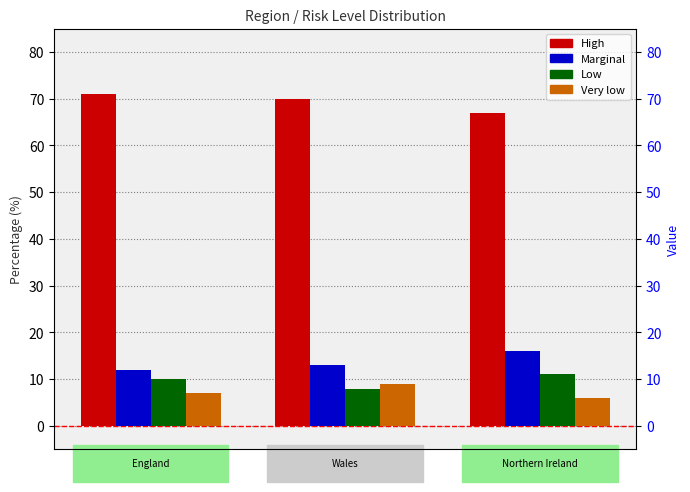

Which series changed the most between England and Wales?

Low